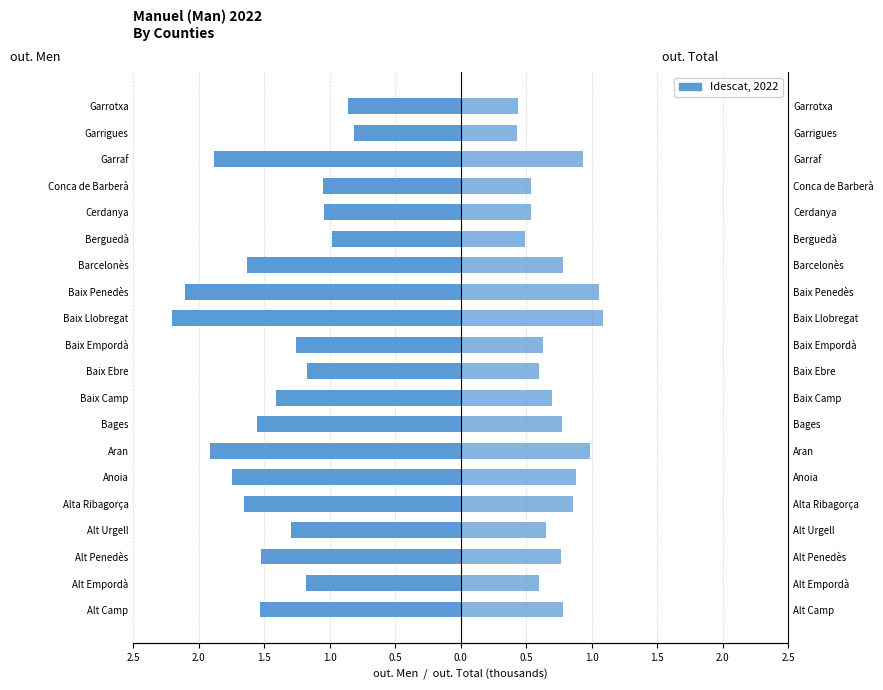

What is the difference between the out. Total values at Bages and Garrigues?

0.3